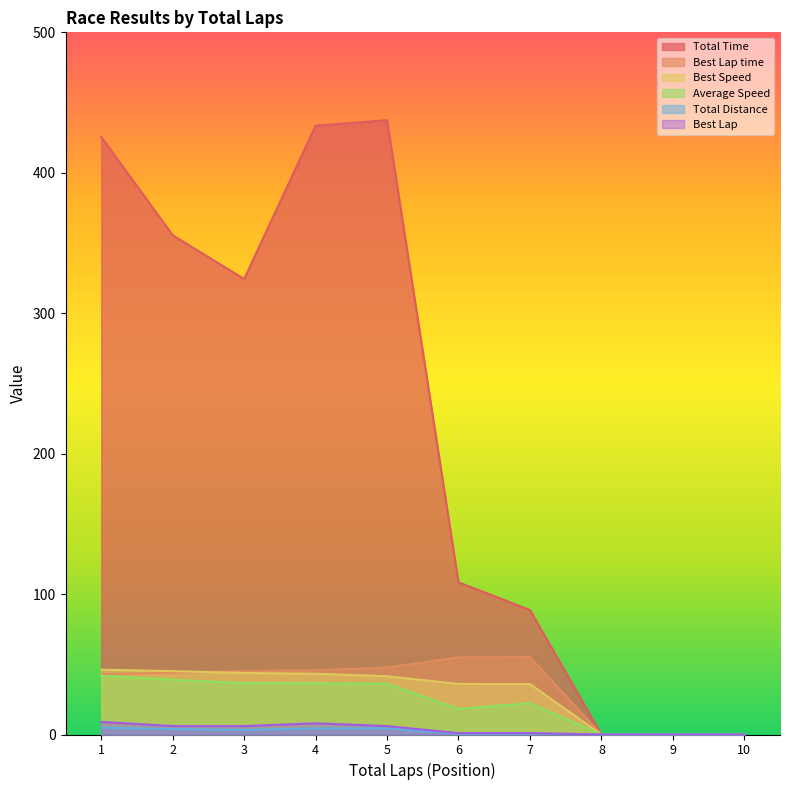

How many interior local valleys does the Total Time series have?

1